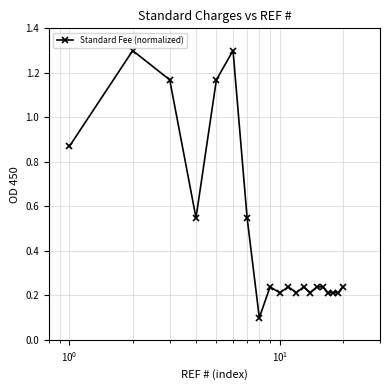

True or false: there are more than 0 points higher than both neighbors.

True